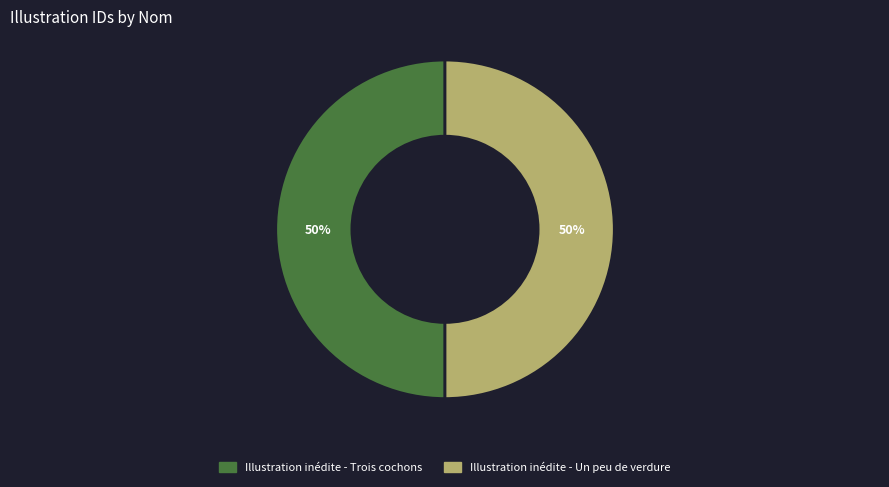

How many slices are in this pie chart?

2